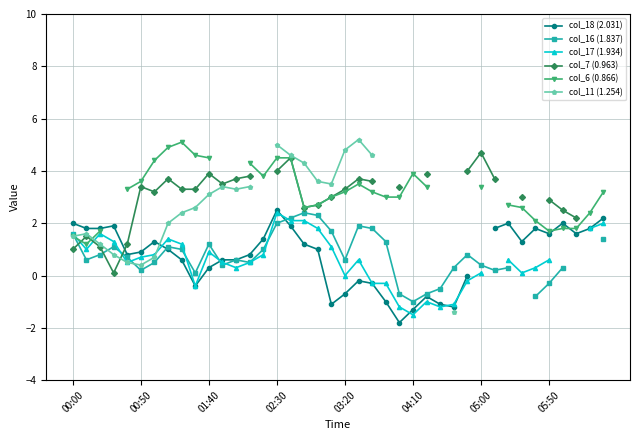

The value of col_17 (1.934) at 27 is -1.2. True or false?

True